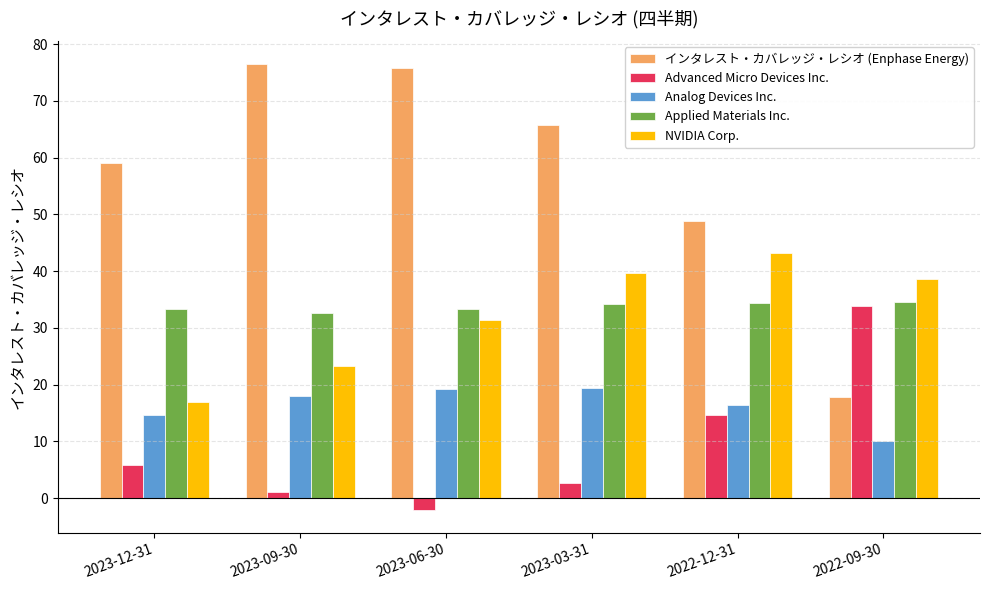

What is the label of the 1st bar from the right?

2022-09-30